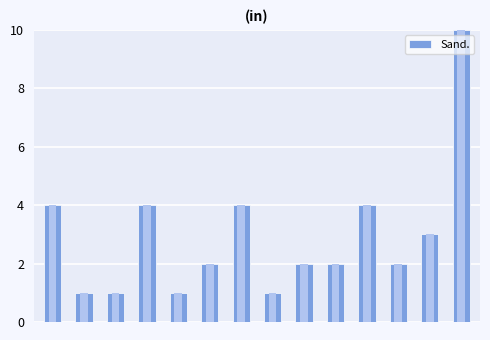

Rank the categories by value from highest to lowest.

13, 0, 3, 6, 10, 12, 5, 8, 9, 11, 1, 2, 4, 7